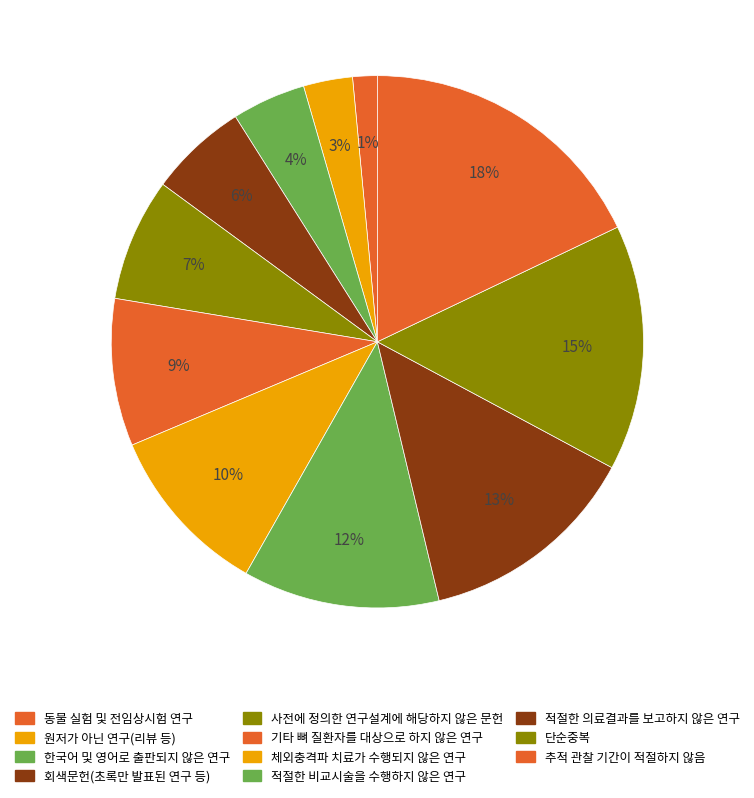

Count the number of slices in the pie.

11